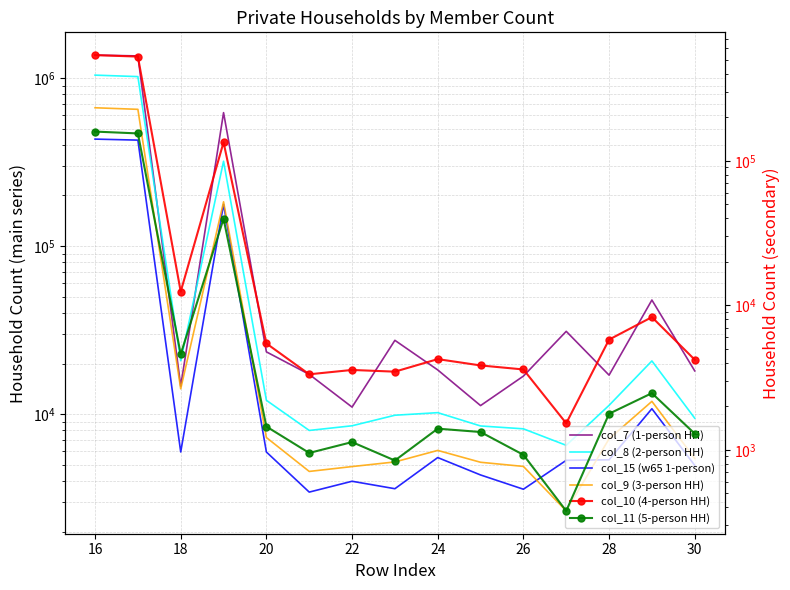

Count the number of data series in this chart.

6